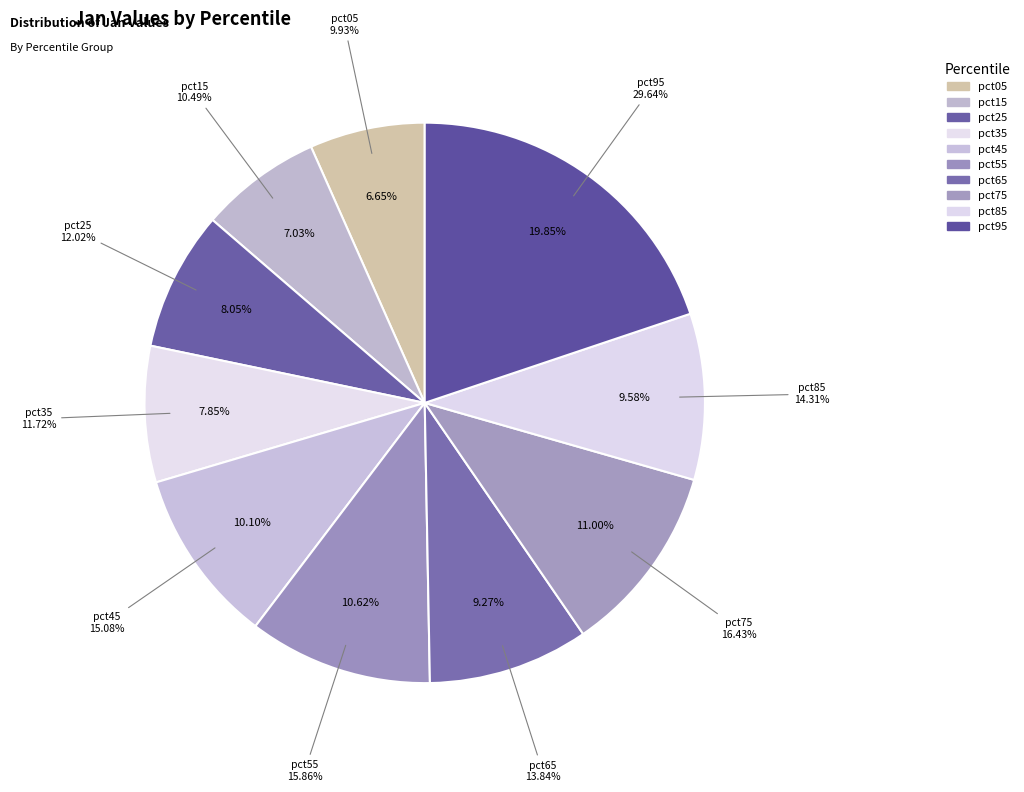

Rank the categories by value from highest to lowest.

pct95, pct75, pct55, pct45, pct85, pct65, pct25, pct35, pct15, pct05